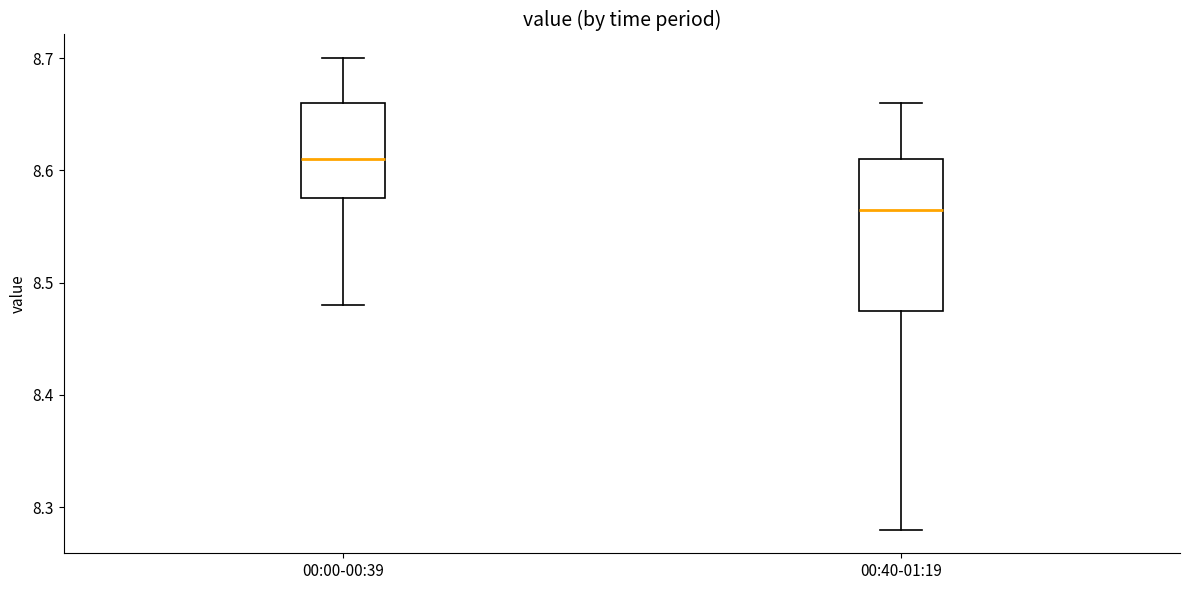

Reading left to right, read every box against the y-axis: the position of its median line, the range the box covers, and the ends of its whiskers. The values are not printed on the chart, so give them approximately, as read against the axis.

00:00-00:39: median 8.61, box 8.58 to 8.66, whiskers 8.48 to 8.70
00:40-01:19: median 8.57, box 8.48 to 8.61, whiskers 8.28 to 8.66